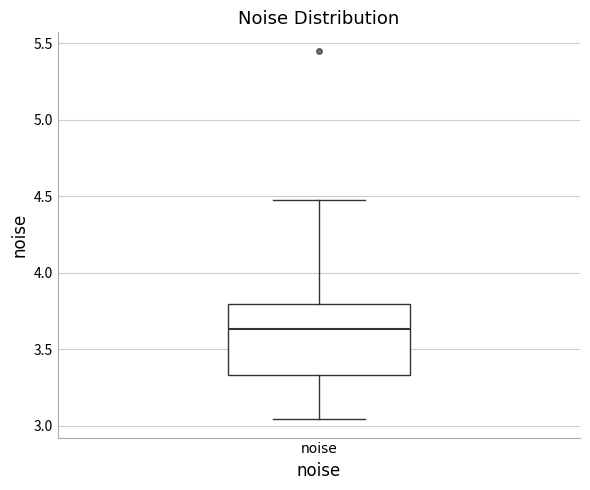

Transcribe this box plot: give where the median line is, the range the box spans, and where the two whiskers end, as read against the y-axis. The values are not printed on the chart, so give them approximately, as read against the axis.

median 3.65, box 3.35 to 3.80, whiskers 3.05 to 4.45